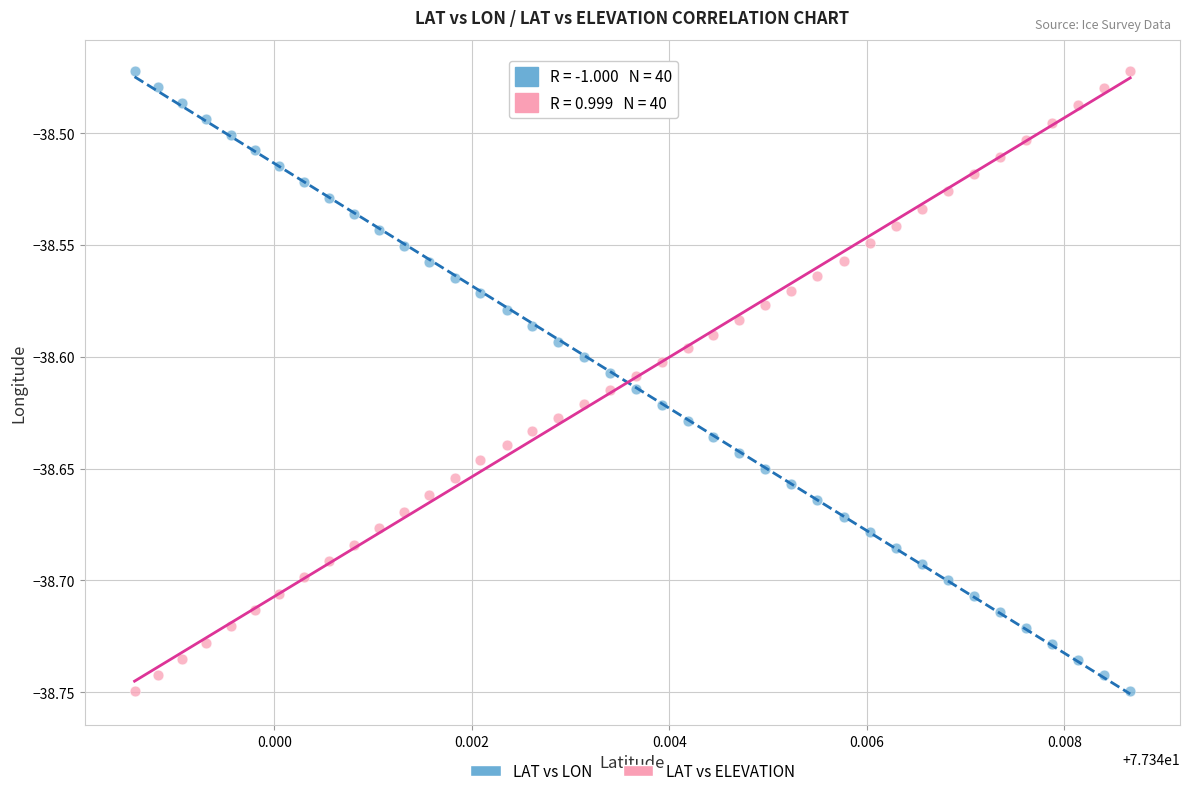

Across all data points, what is the range of Y values (max minus min)?

0.3